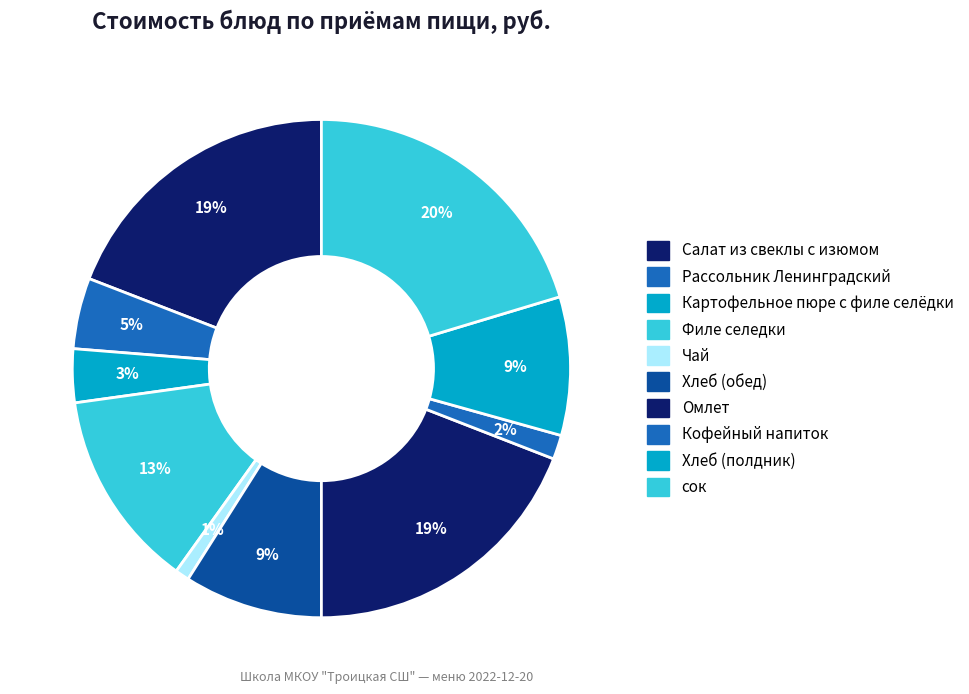

Rank the categories by value from highest to lowest.

сок, Салат из свеклы с изюмом, Омлет, Филе селедки, Хлеб (обед), Хлеб (полдник), Рассольник Ленинградский, Картофельное пюре с филе селёдки, Кофейный напиток, Чай